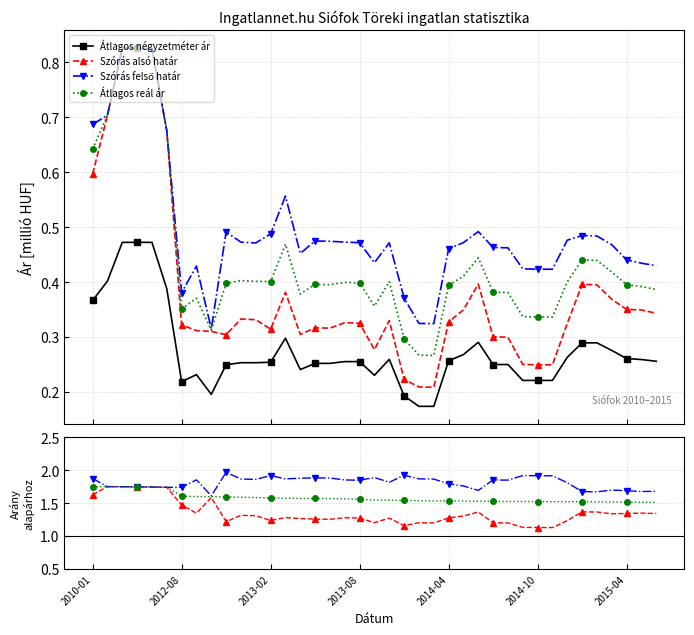

True or false: Átlagos négyzetméter ár and Szórás felső határ cross at least once.

False